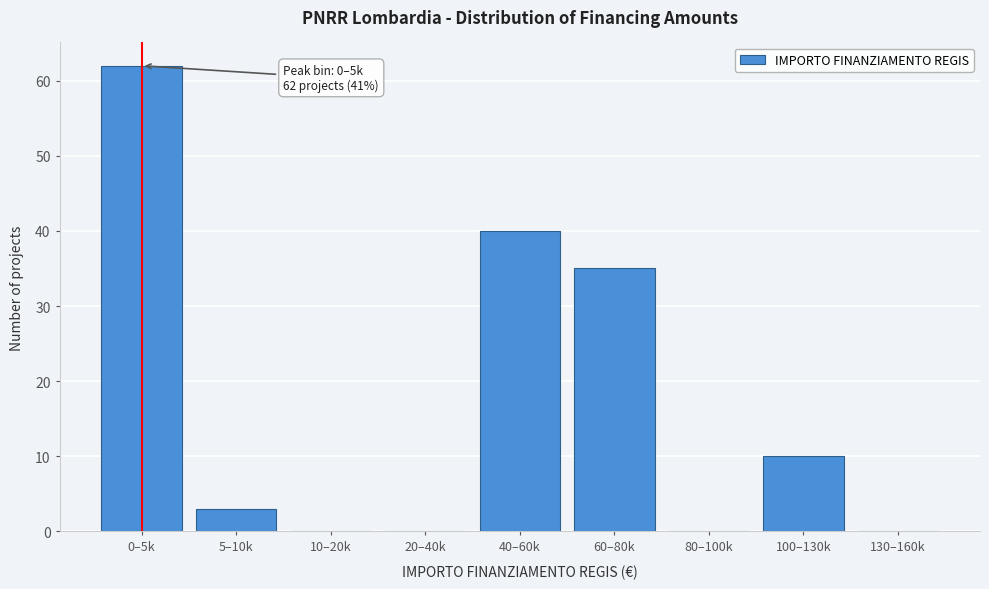

Reading left to right, extract all data points from this chart.

0–5k=62	5–10k=3	10–20k=0	20–40k=0	40–60k=40	60–80k=35	80–100k=0	100–130k=10	130–160k=0